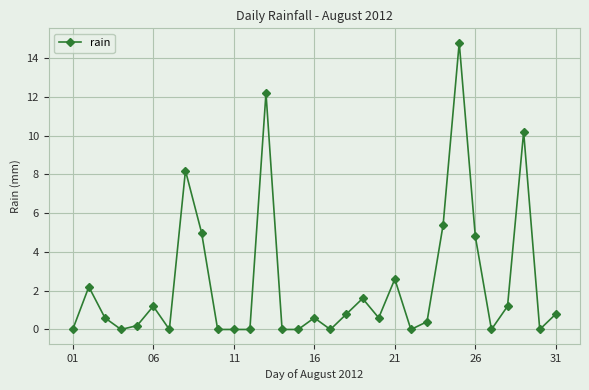

True or false: the data has more than 0 interior local peaks.

True